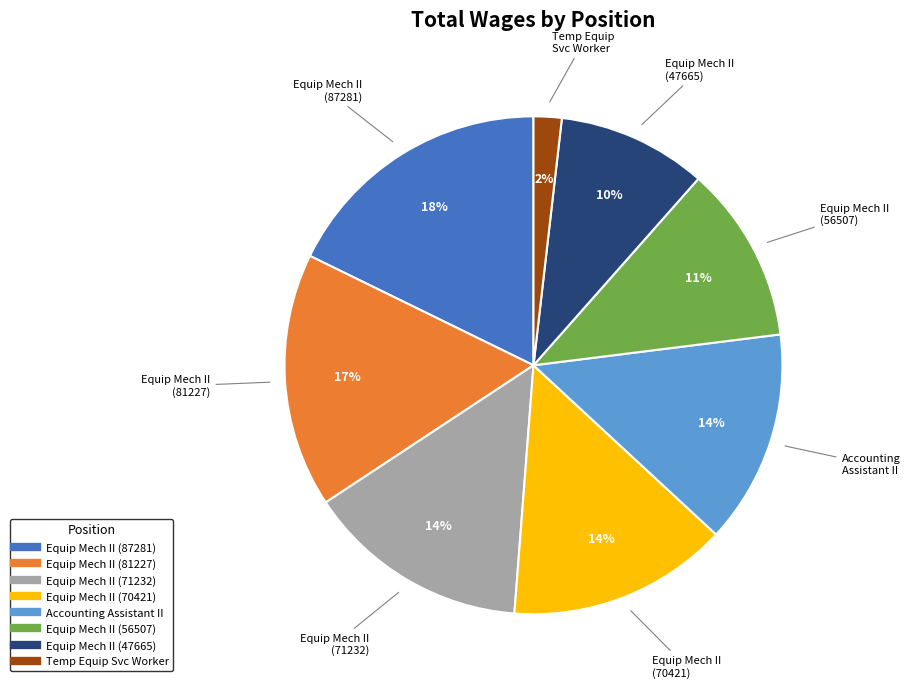

To the nearest percent, what is the difference between the largest and smallest slice percentages?

16%